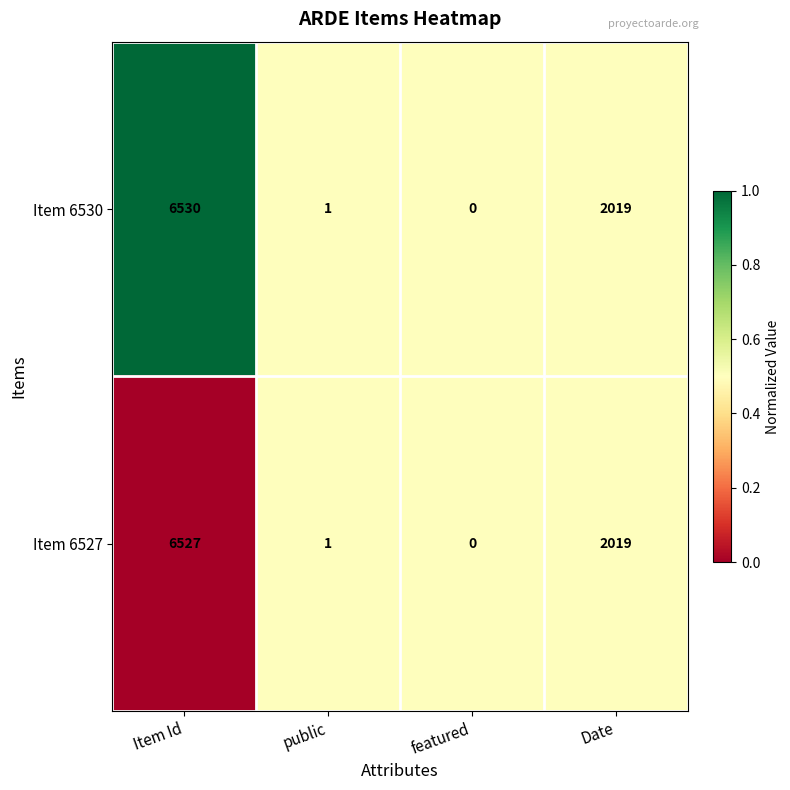

True or false: Item 6530 has a value of 1 at public.

True